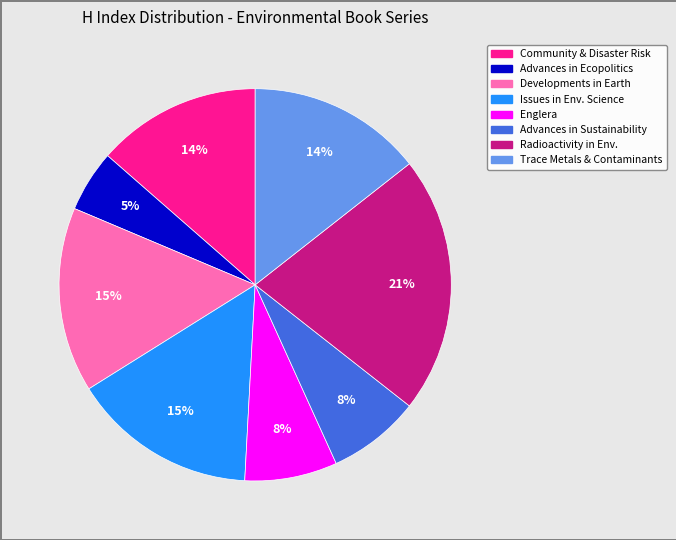

To the nearest percent, what is the average slice percentage?

12%